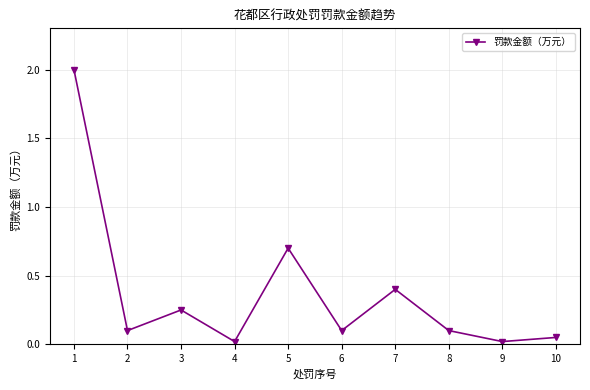

The value at 6 is 0.0. True or false?

False